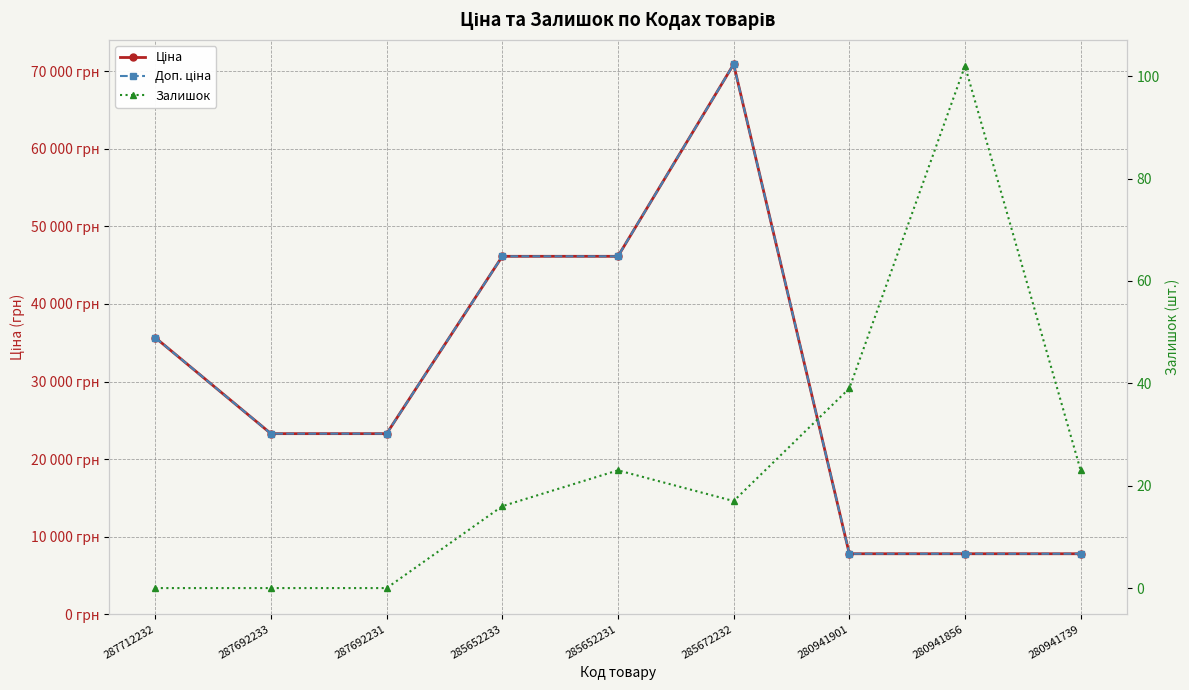

Between 287712232 and 287692231, which series saw the biggest shift?

Ціна